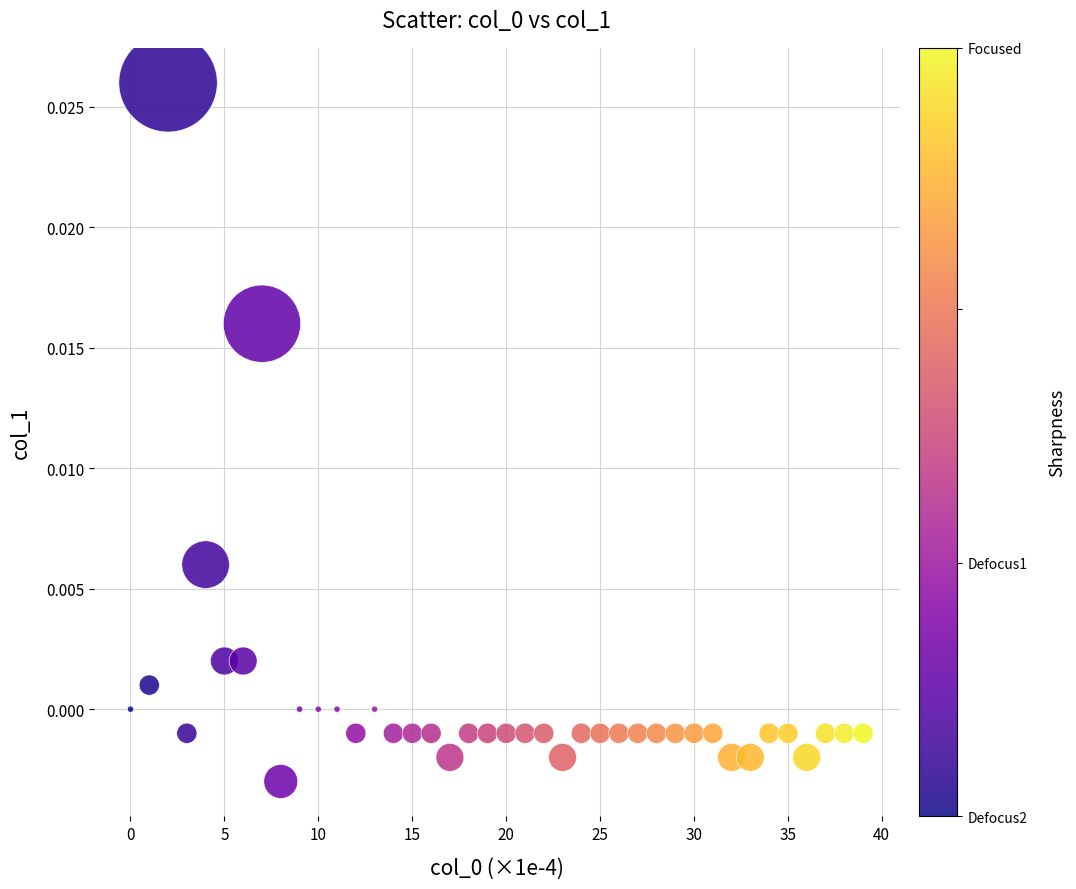

What is the range of X values (max minus min)?

39.0